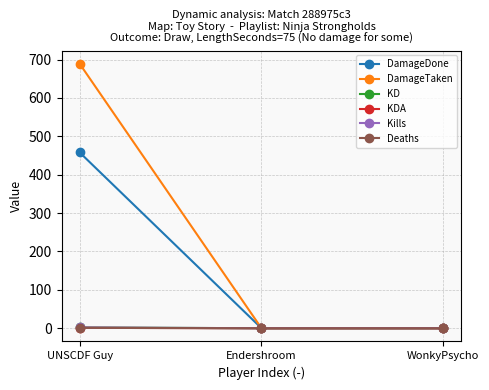

What is the value of the DamageDone point at the 1st from the left?

458